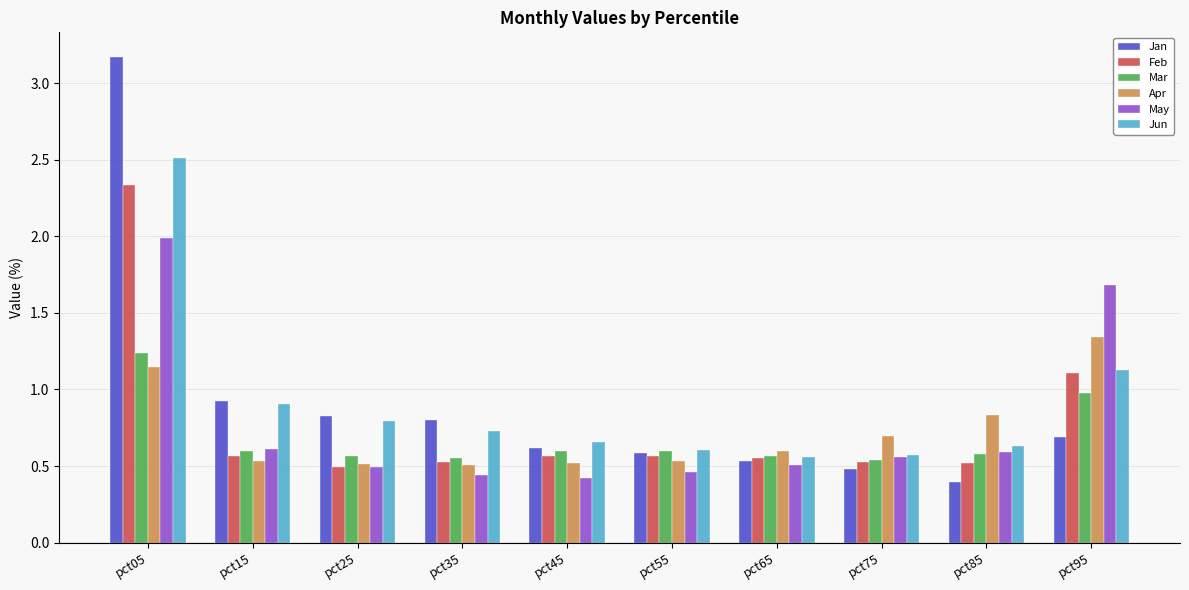

What is the sum of the May values at pct15 and pct05?

2.6